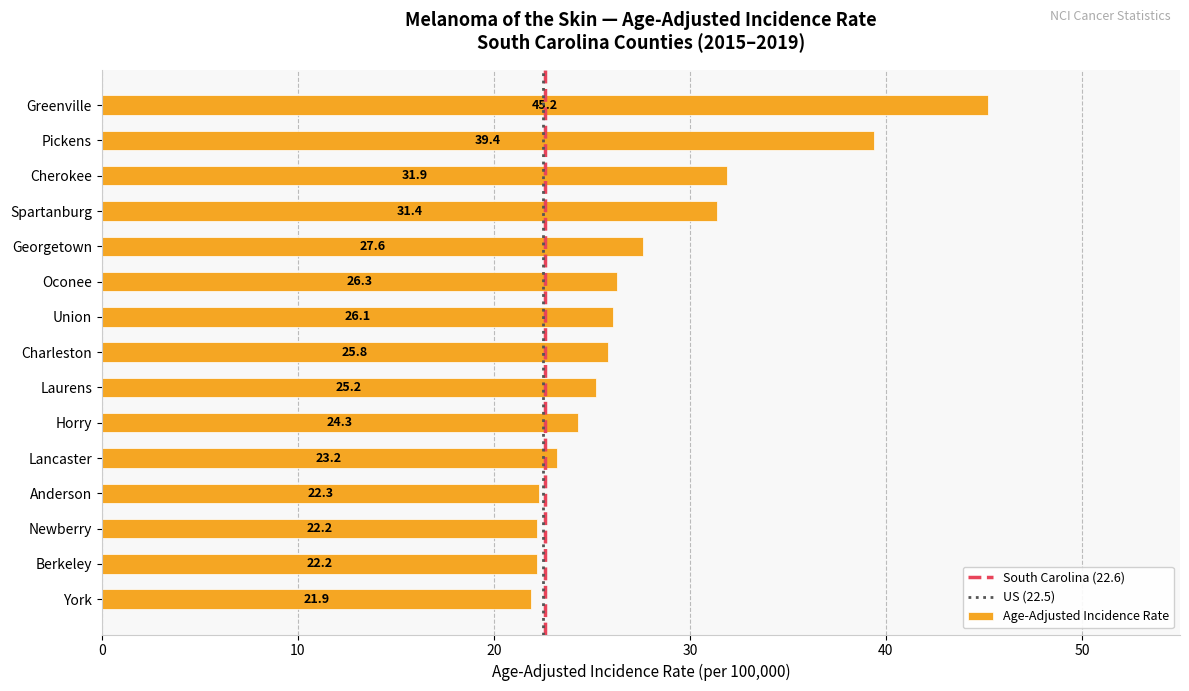

Count the number of data series in this chart.

1